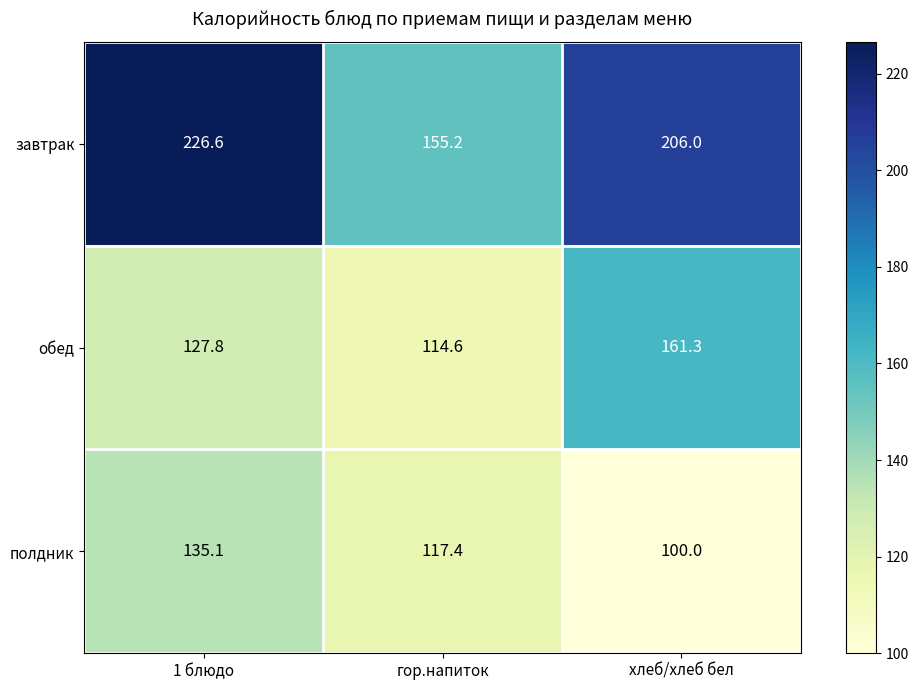

The value of обед at 1 блюдо is 127.8. True or false?

True